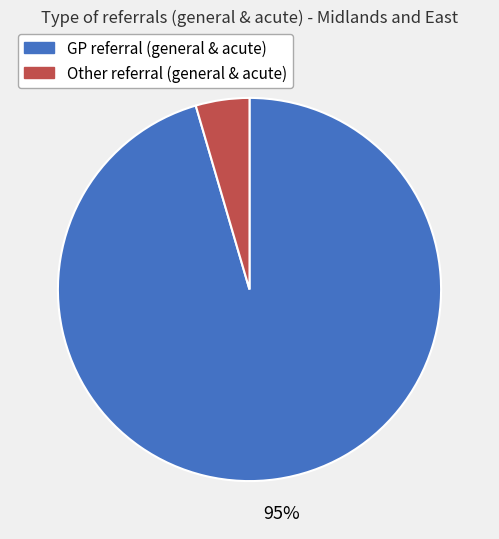

Do GP referral (general & acute) and Other referral (general & acute) together represent more than half of the pie?

Yes